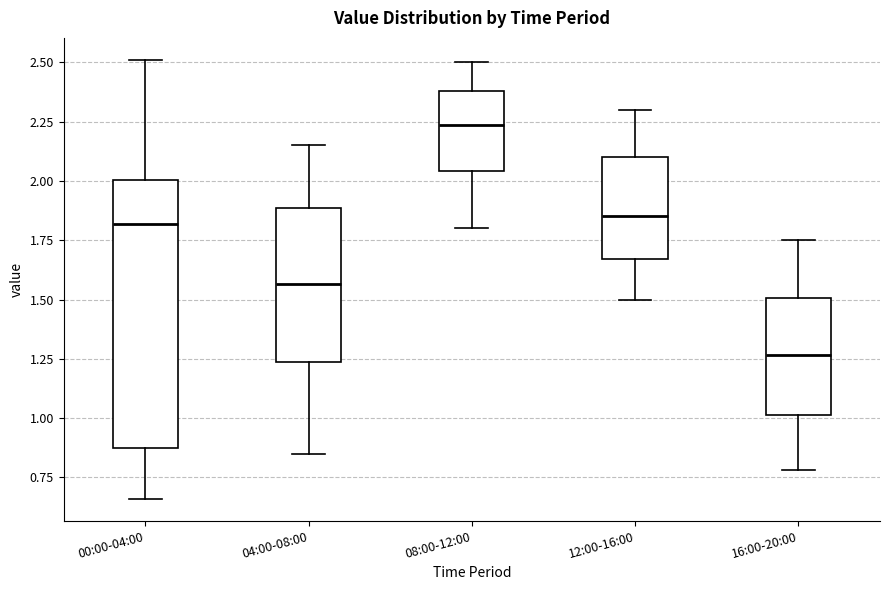

Where is the upper edge of the box for 16:00-20:00 on the y-axis? The values are not printed on the chart, so give them approximately, as read against the axis.

1.50